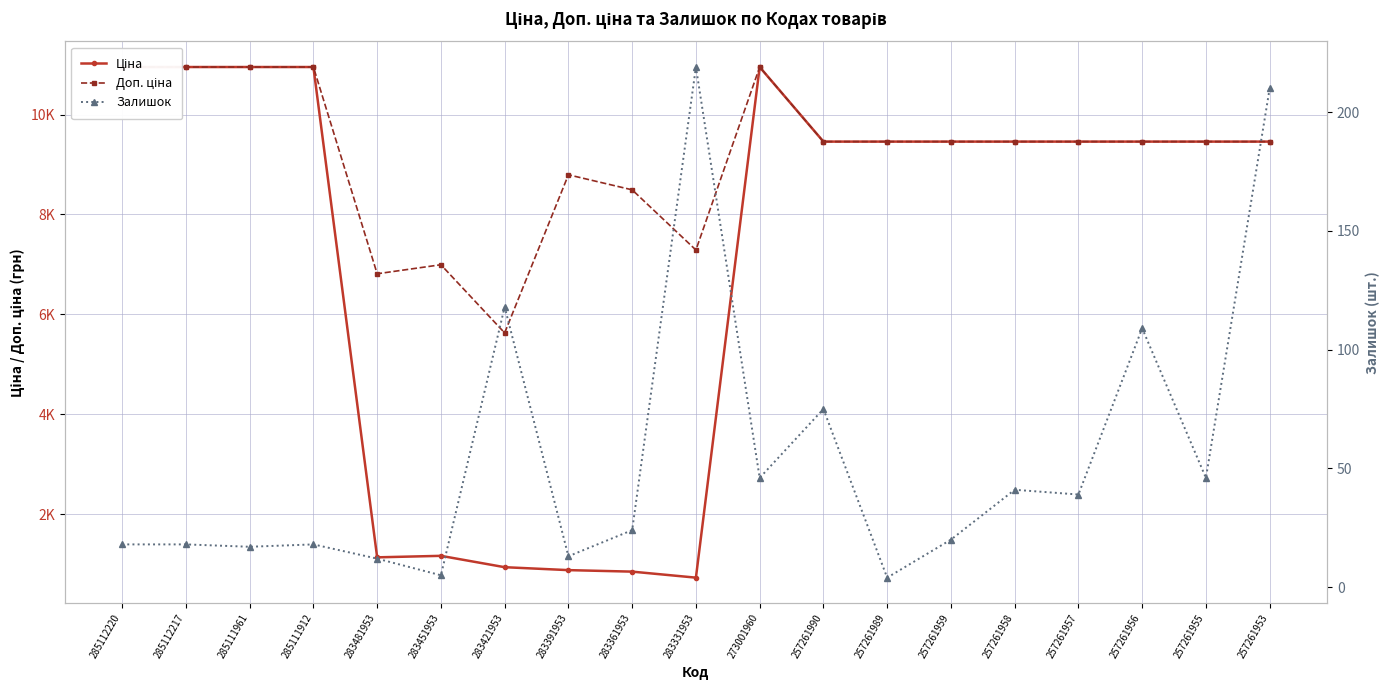

Which category has the highest value in the Залишок series?

283331953